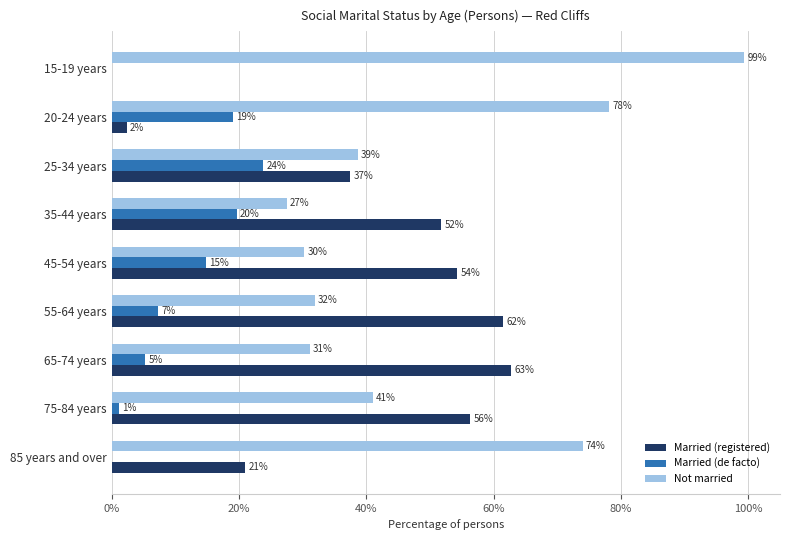

What are all the series names shown in the legend?

Married (registered), Married (de facto), Not married